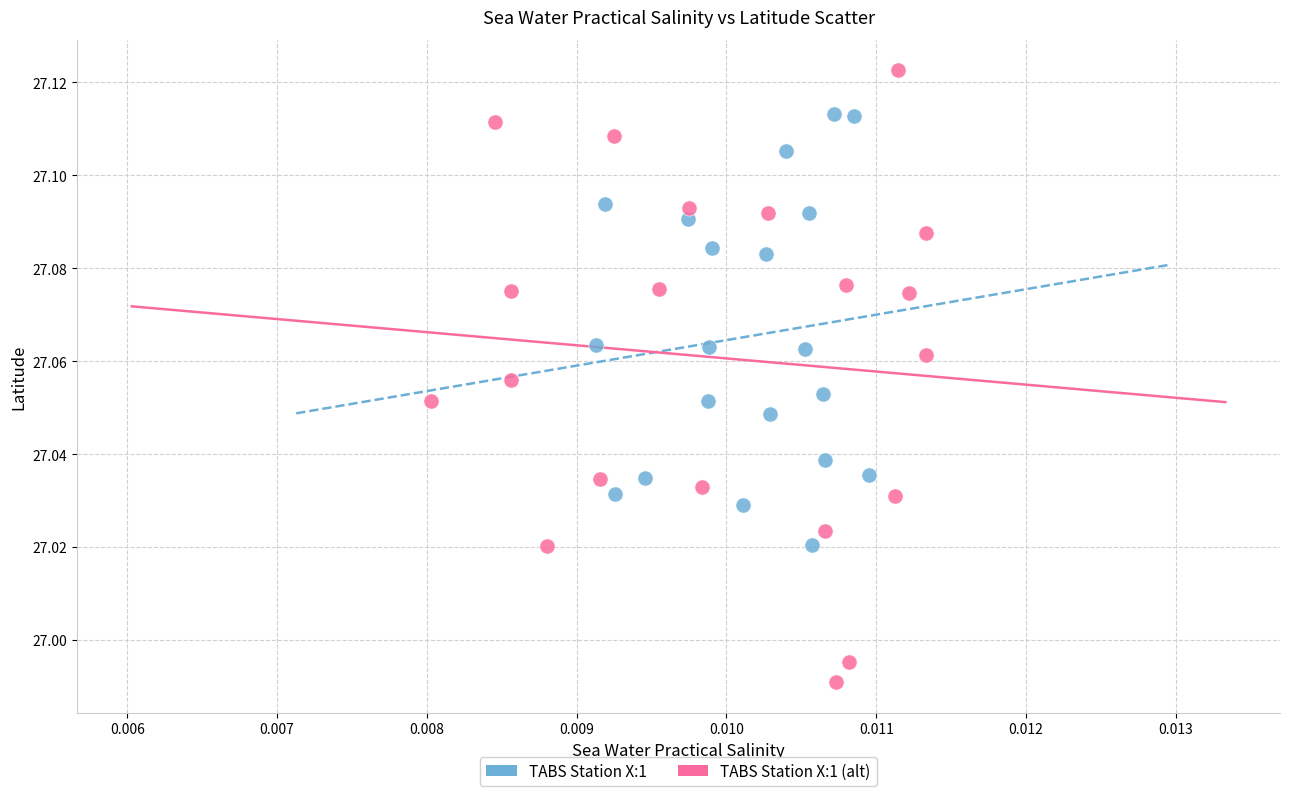

Which series reaches the maximum Y coordinate?

TABS Station X:1 (alt)